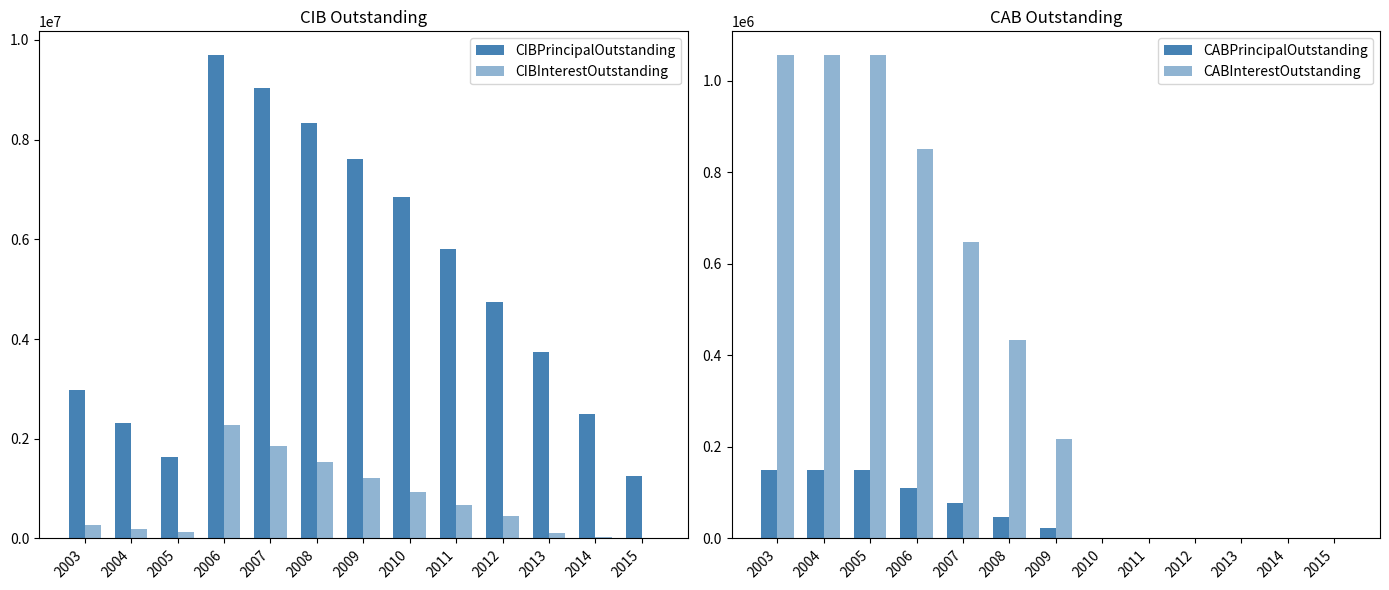

Where is CIBInterestOutstanding nearest to the value 1140115?

2009